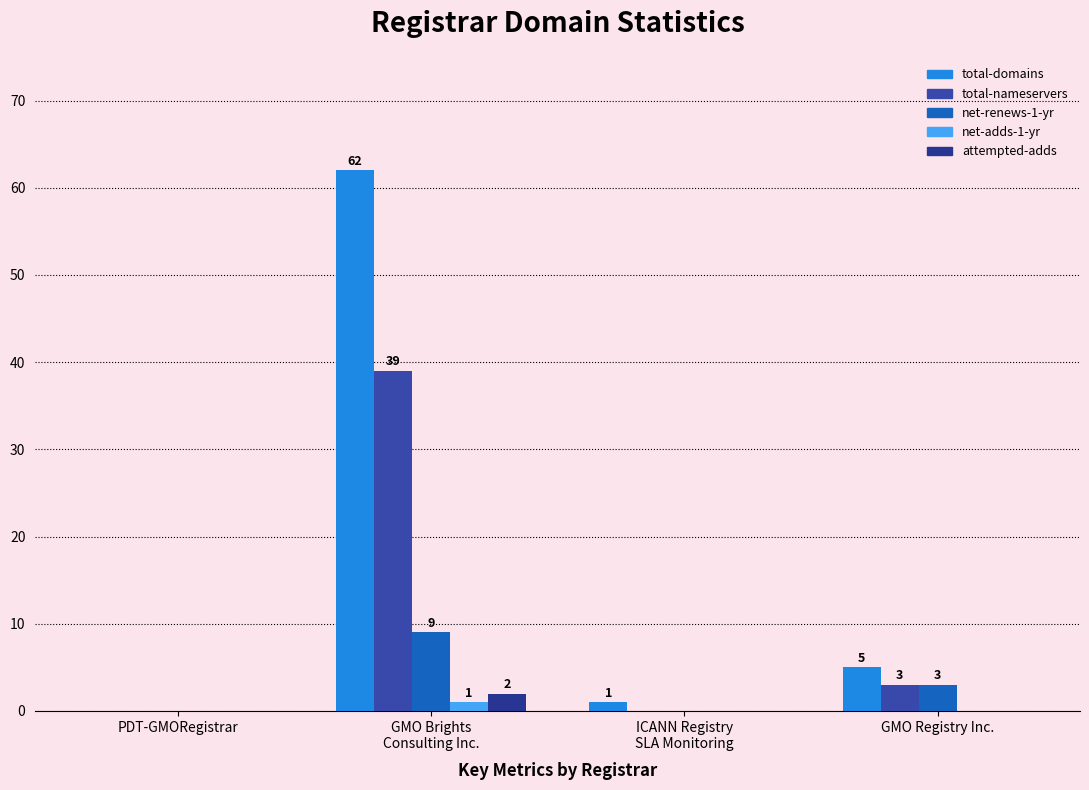

Rank the categories by net-adds-1-yr value from lowest to highest.

PDT-GMORegistrar, ICANN Registry
SLA Monitoring, GMO Registry Inc., GMO Brights
Consulting Inc.